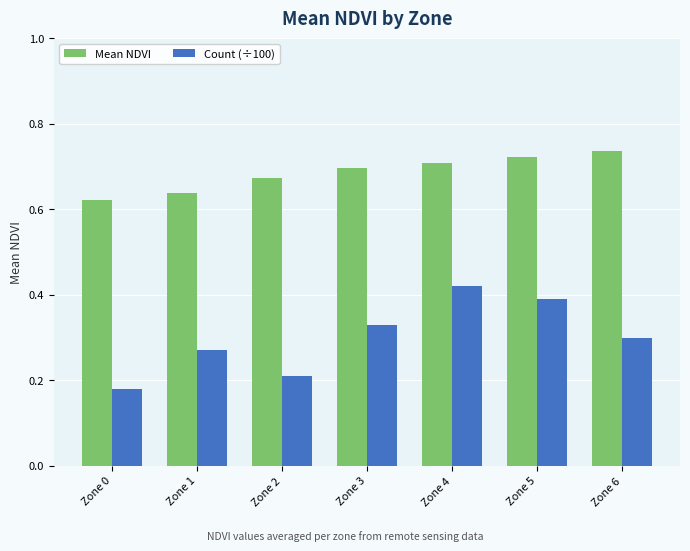

List the labels in order of Count (÷100) value, smallest first.

Zone 0, Zone 2, Zone 1, Zone 6, Zone 3, Zone 5, Zone 4